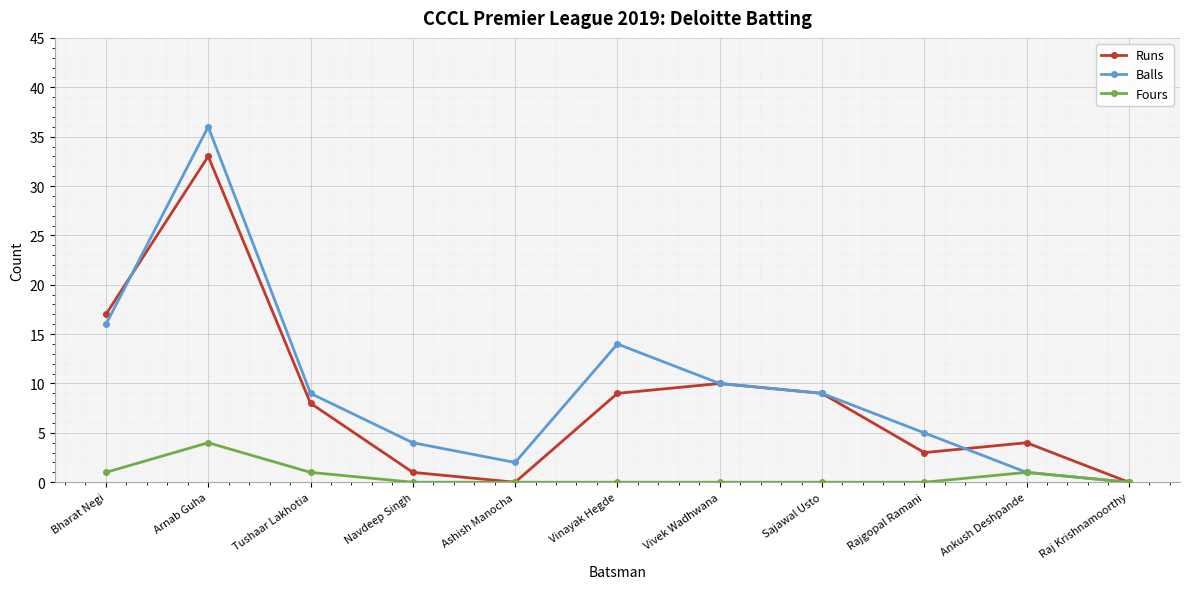

At which category does the chart reach its peak across all series?

Arnab Guha